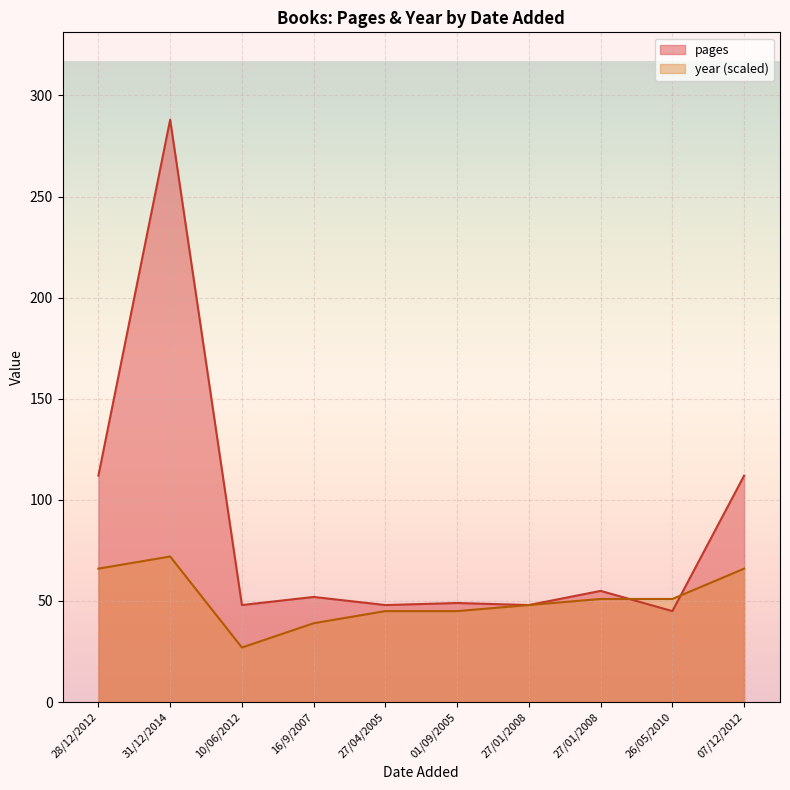

How many lines are shown in the chart?

2